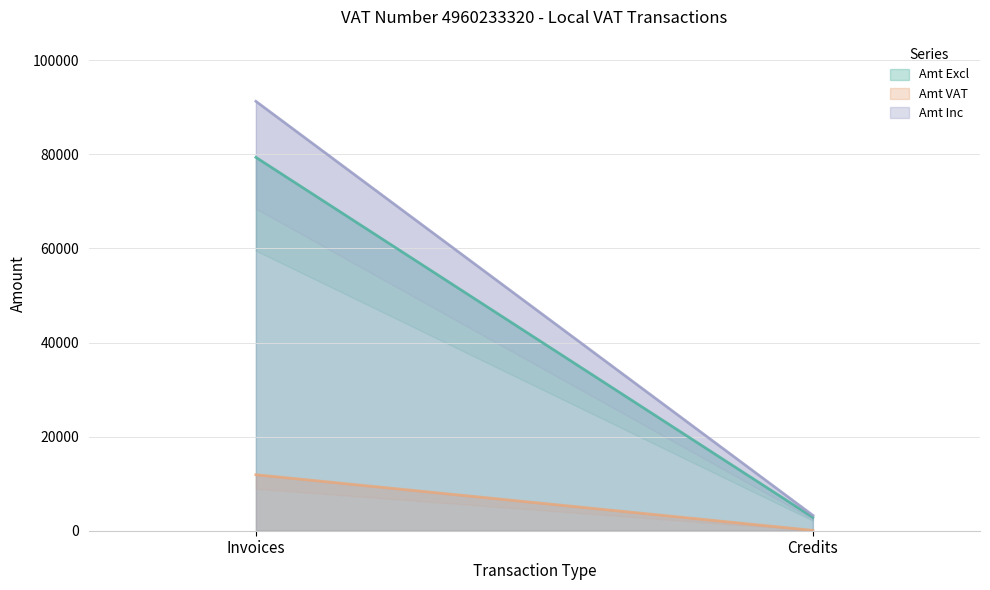

At which label is Amt Inc closest to 47274?

Credits